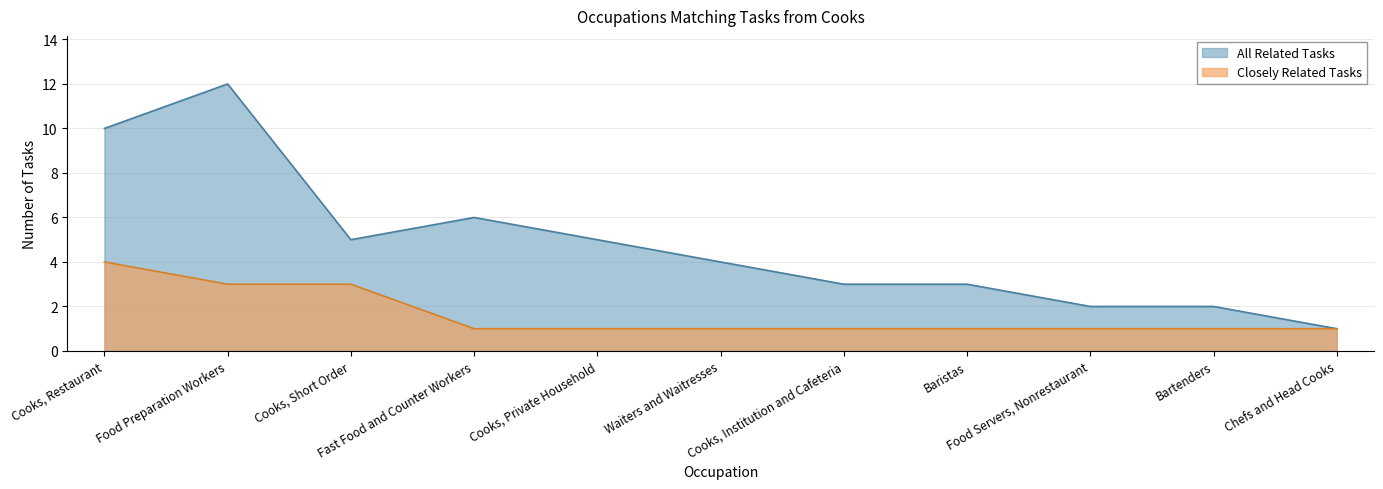

The value of Closely Related Tasks at Food Servers, Nonrestaurant is 1. True or false?

True